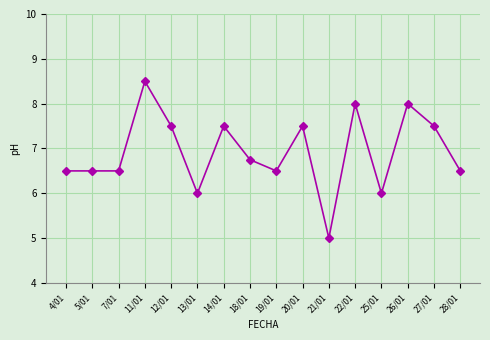

What is the maximum value shown in the chart?

8.5